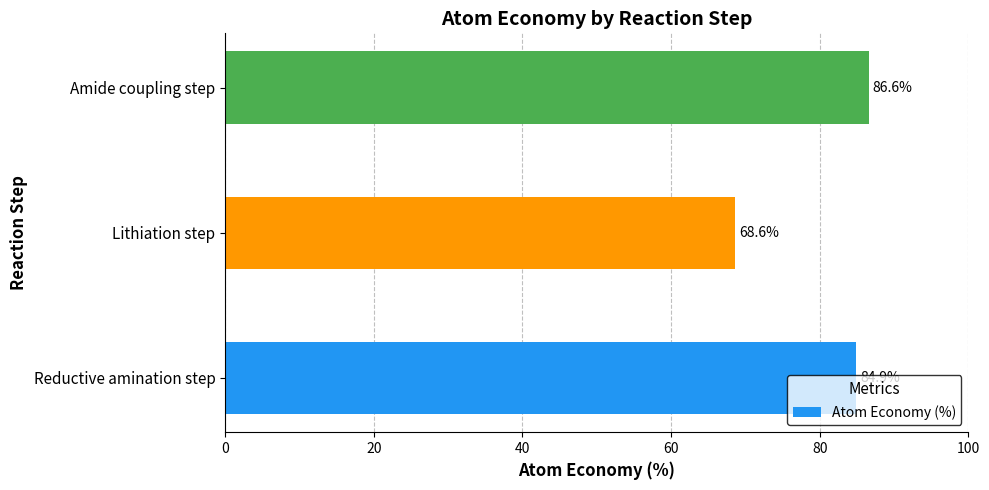

Are the bars horizontal?

Yes